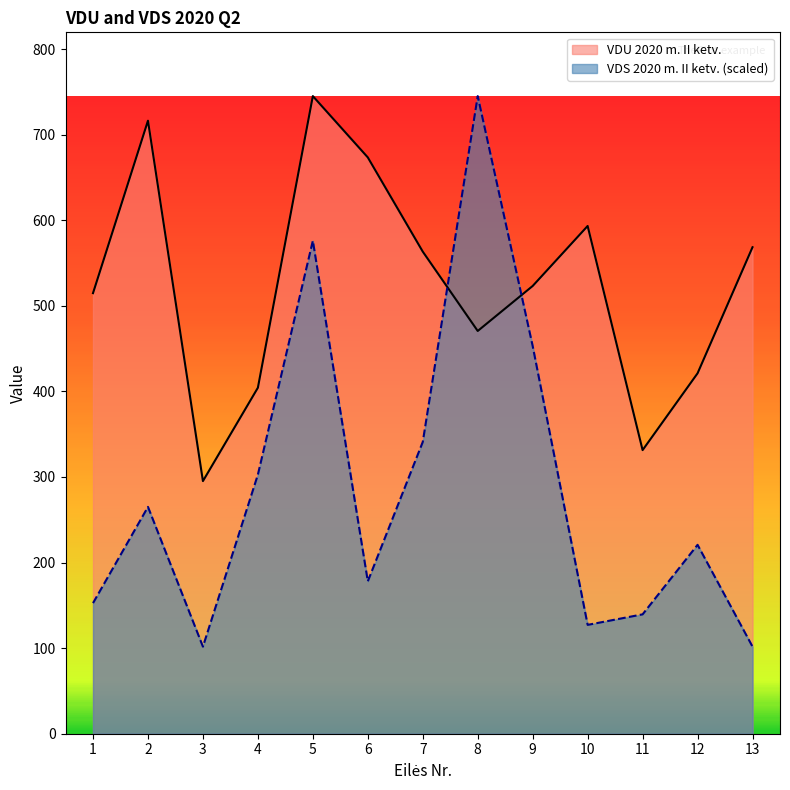

What is the difference between the maximum and second lowest values in the VDS 2020 m. II ketv. series?

643.3